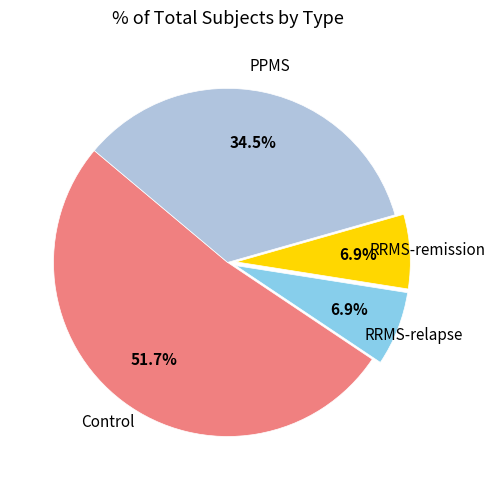

Is there a majority slice in this chart?

Yes